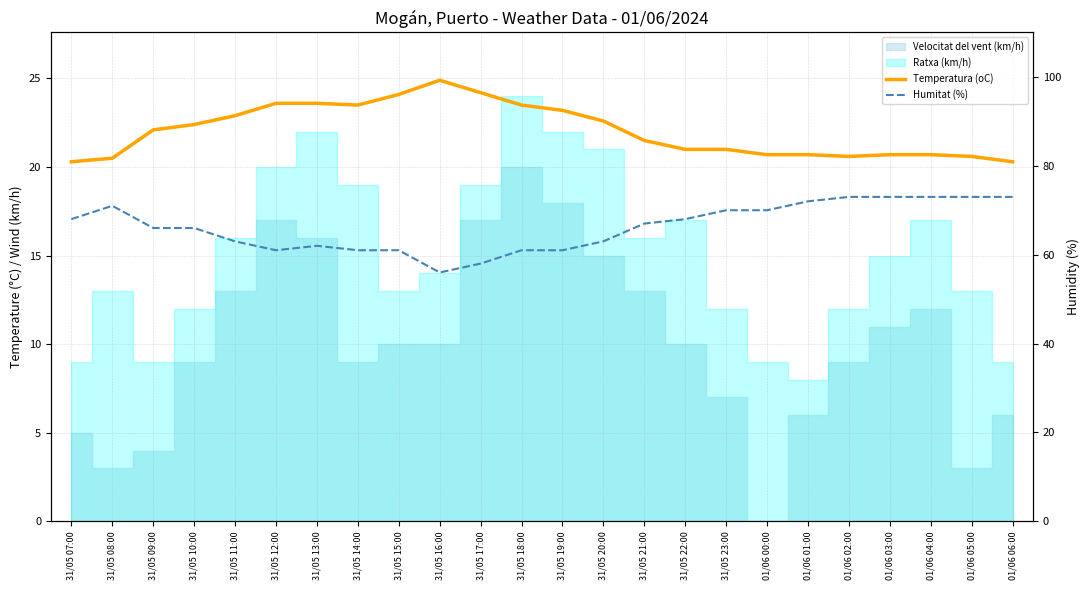

What is the maximum value for Temperatura (oC)?

24.9